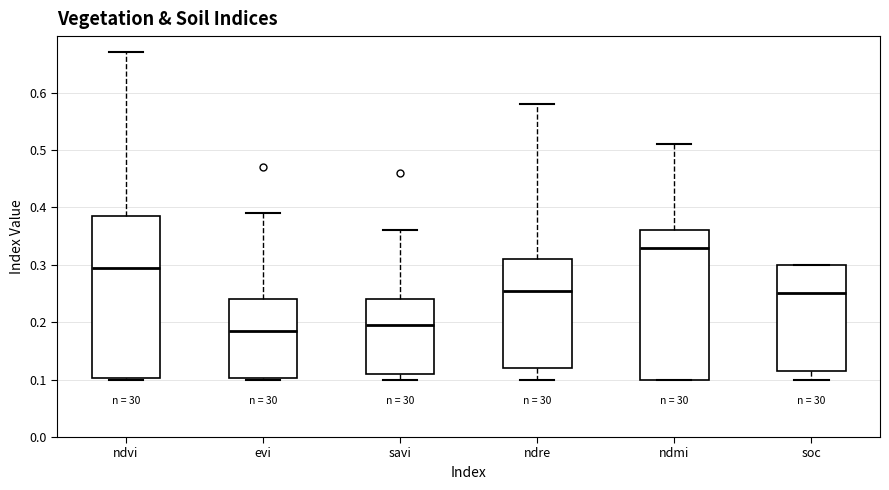

Reading left to right, read every box against the y-axis: the position of its median line, the range the box covers, and the ends of its whiskers. The values are not printed on the chart, so give them approximately, as read against the axis.

ndvi: median 0.30, box 0.10 to 0.39, whiskers 0.10 to 0.67
evi: median 0.19, box 0.10 to 0.24, whiskers 0.10 to 0.39
savi: median 0.20, box 0.11 to 0.24, whiskers 0.10 to 0.36
ndre: median 0.26, box 0.12 to 0.31, whiskers 0.10 to 0.58
ndmi: median 0.33, box 0.10 to 0.36, whiskers 0.10 to 0.51
soc: median 0.25, box 0.12 to 0.30, whiskers 0.10 to 0.30